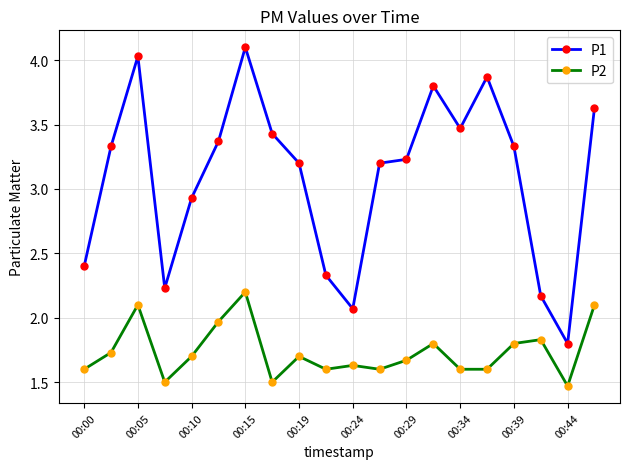

What is the sum of all P1 values?

61.9